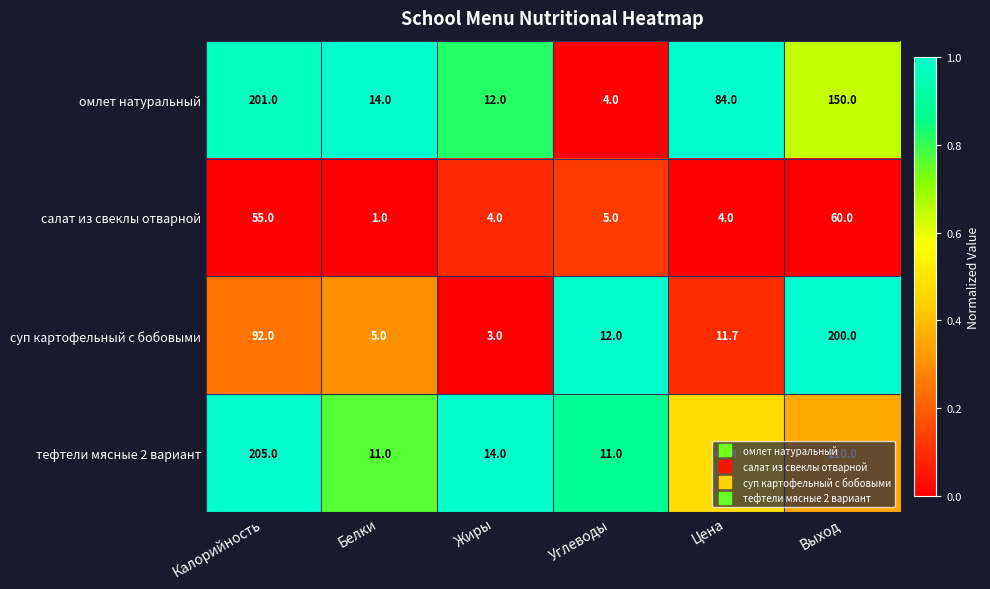

True or false: суп картофельный с бобовыми has a value of 200.0 at Выход.

True